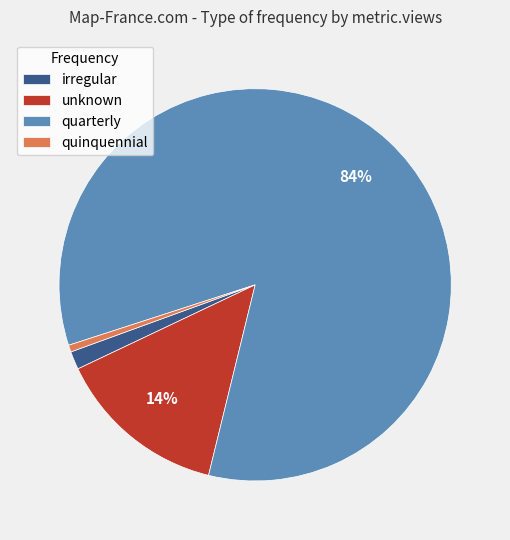

How many slices are in this pie chart?

4